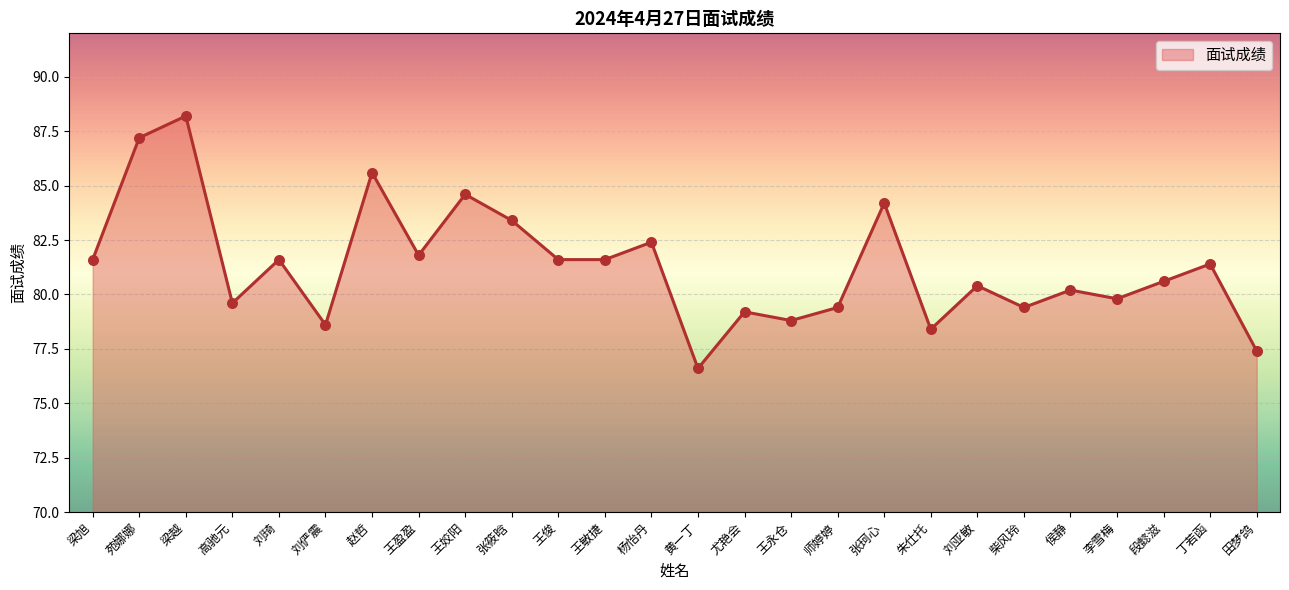

What is the change in value from 梁旭 to 段懿滋?

-1.0